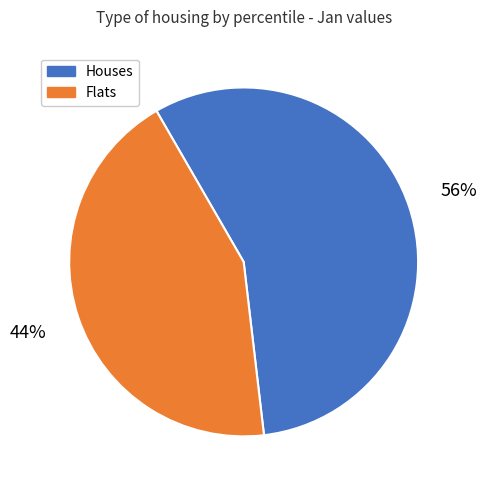

Is there any slice that represents more than half of the pie?

Yes